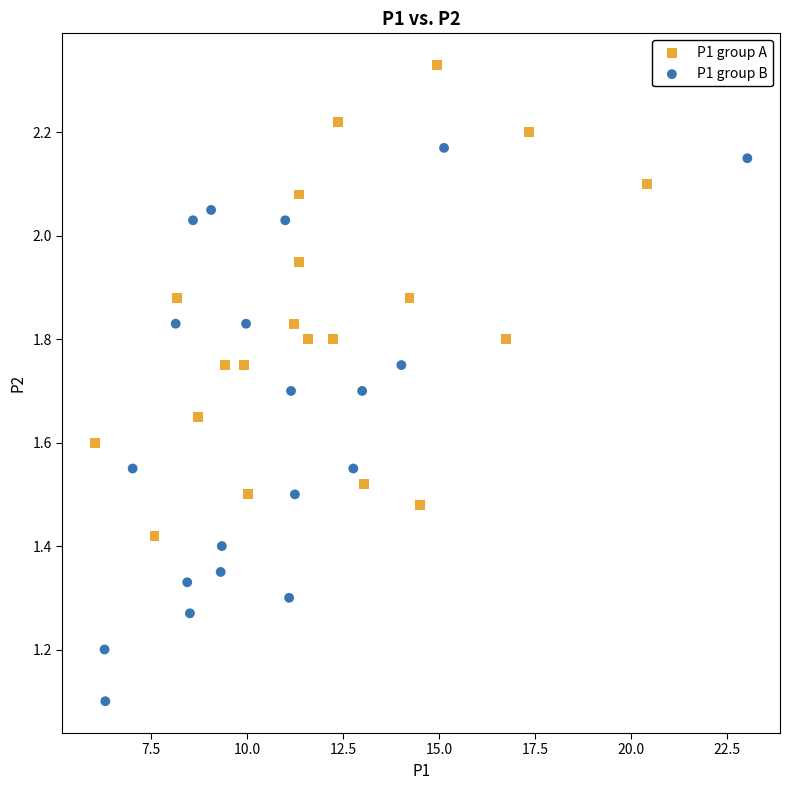

Which series reaches the maximum Y coordinate?

P1 group A